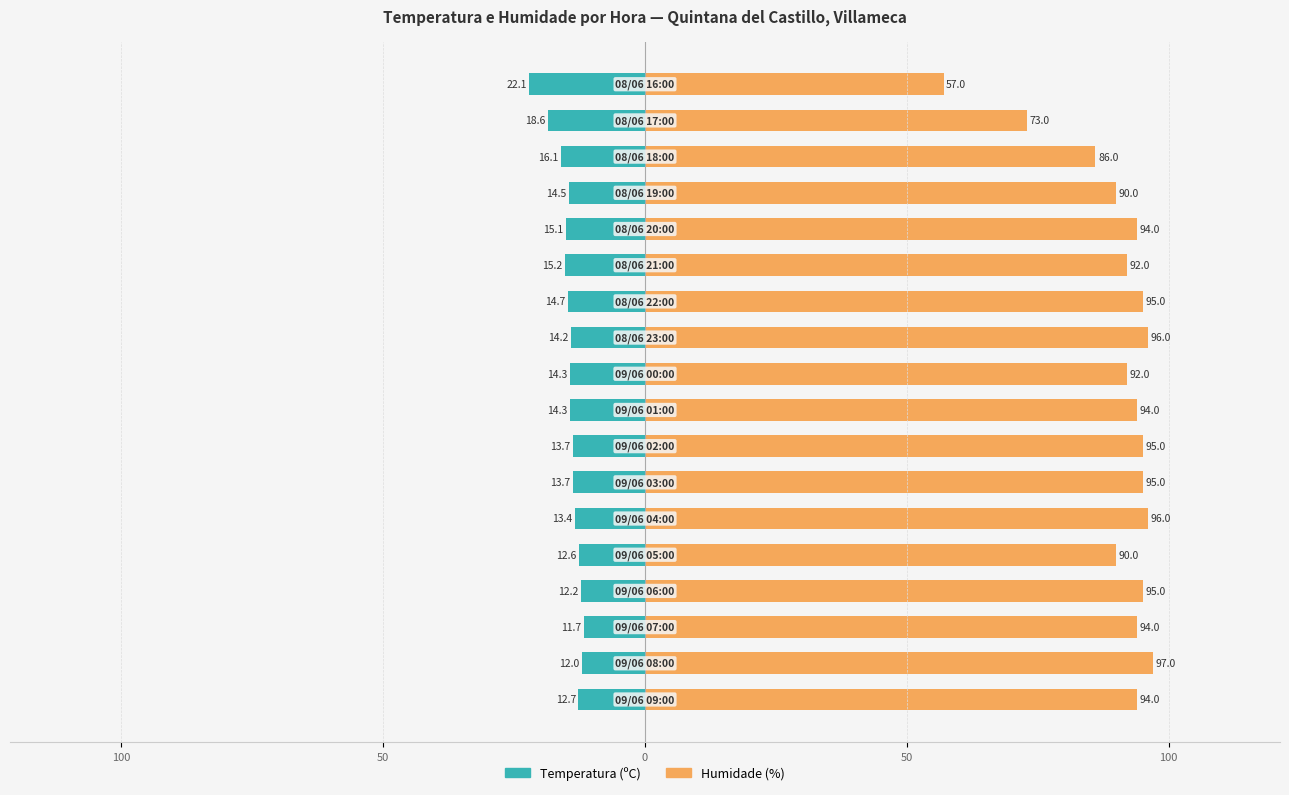

The value of Temperatura (ºC) at 9 is -14.3. True or false?

True